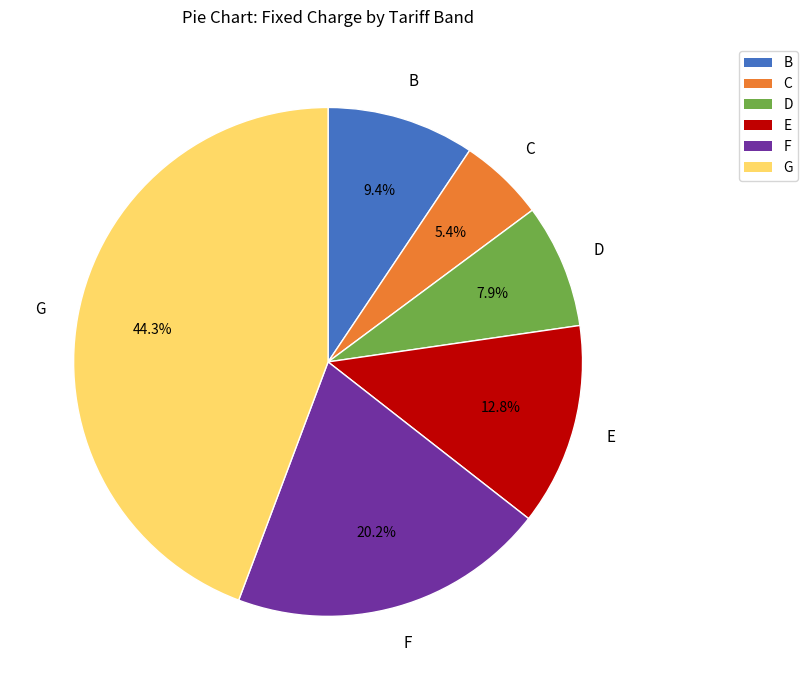

Is there a majority slice in this chart?

No